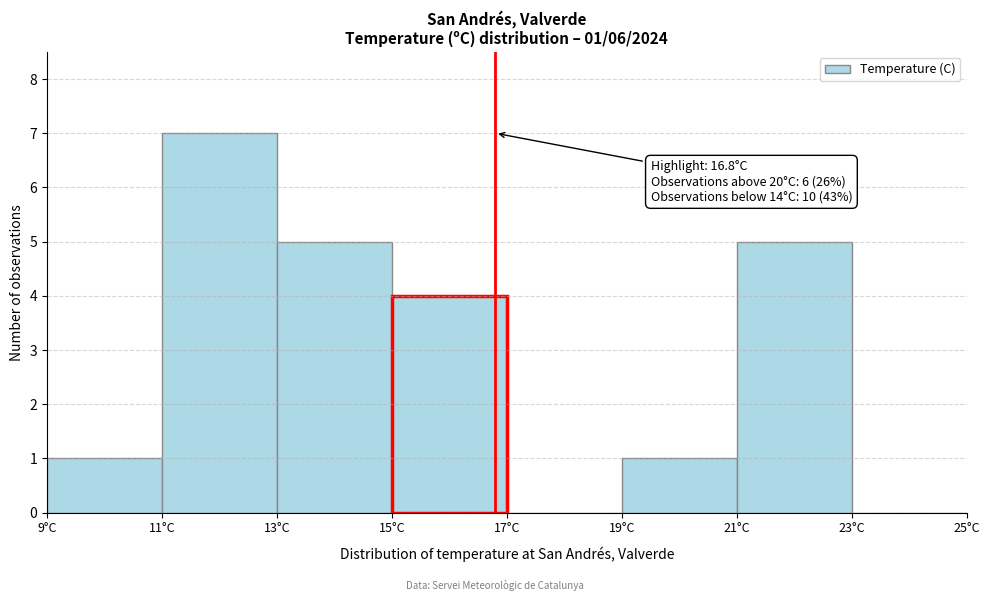

Over which range of the x-axis is the bar tallest?

11 to 13